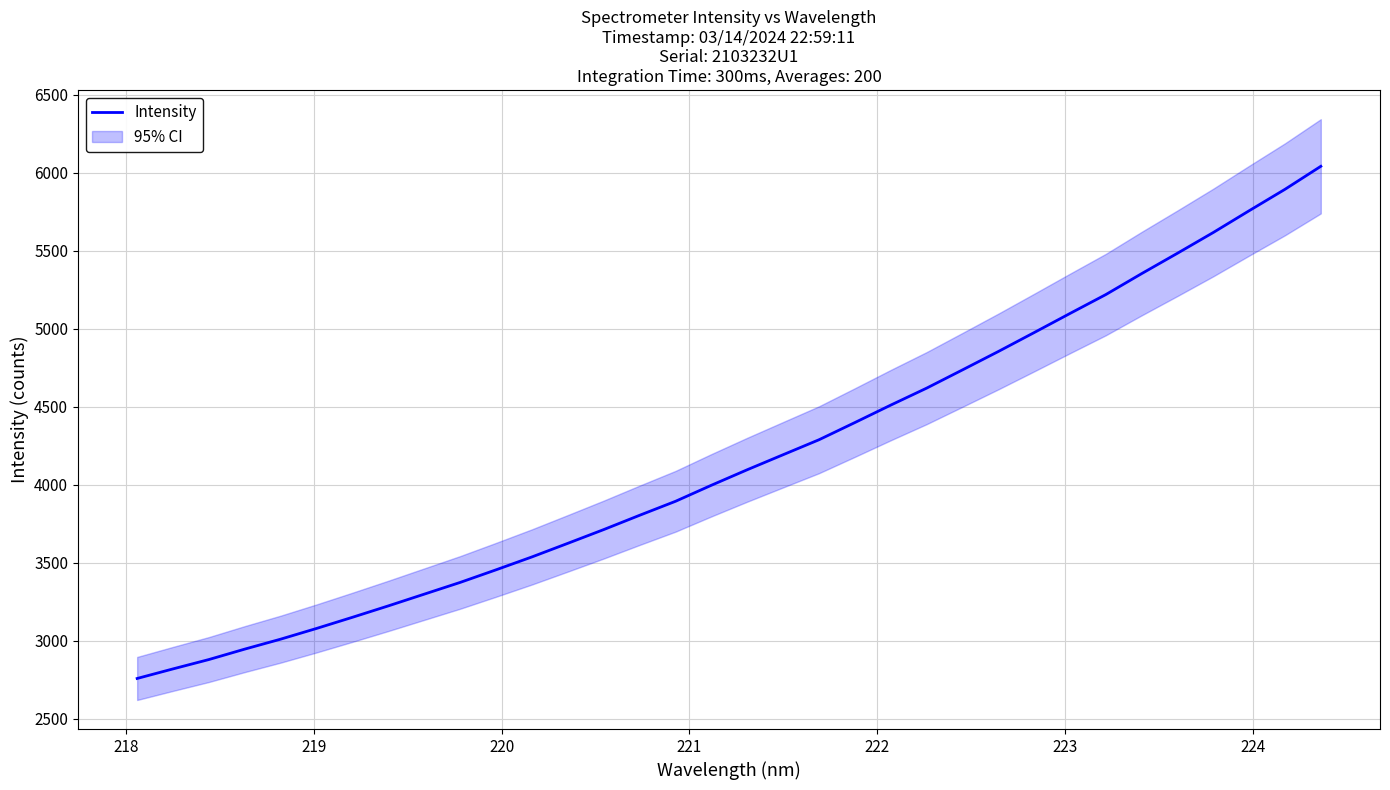

What is the lowest value of the Intensity series?

2758.7